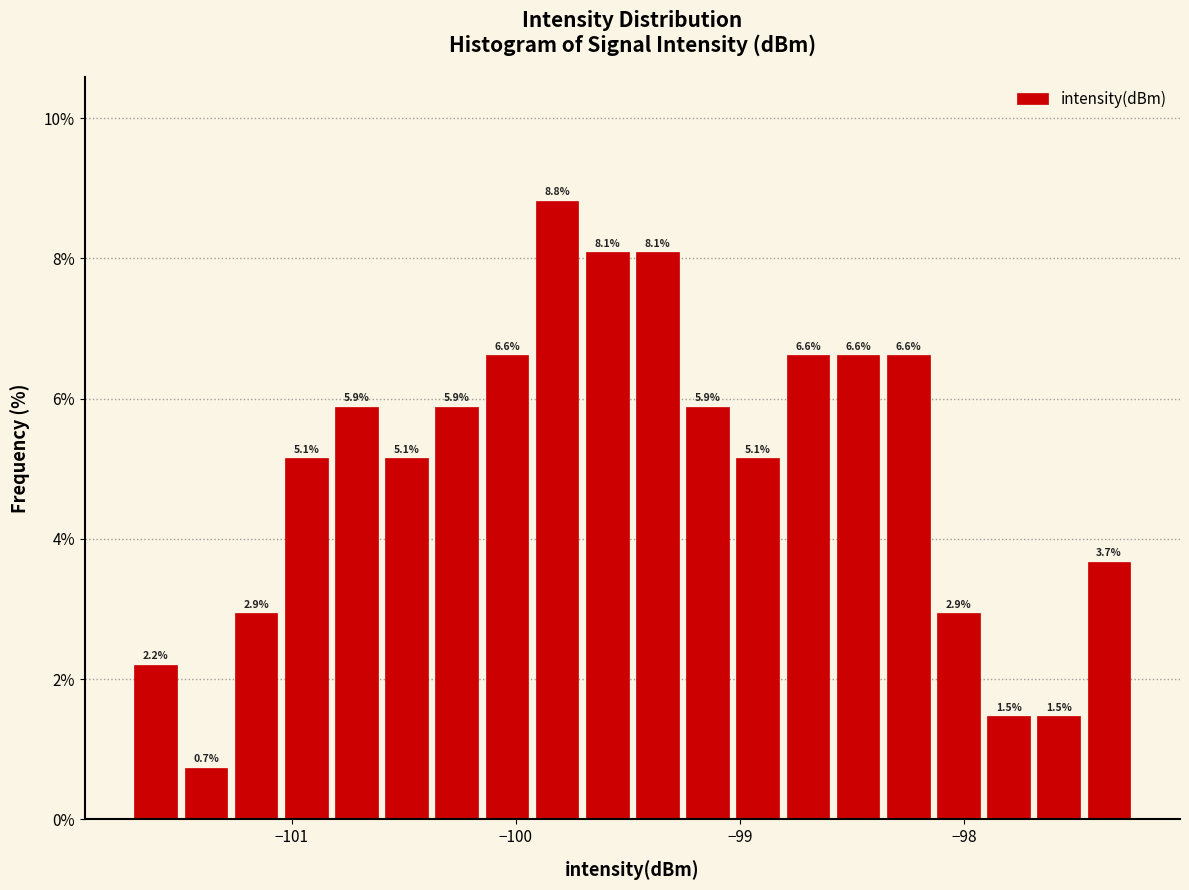

Read against the x-axis, roughly where is the centre of the tallest bar?

-99.8